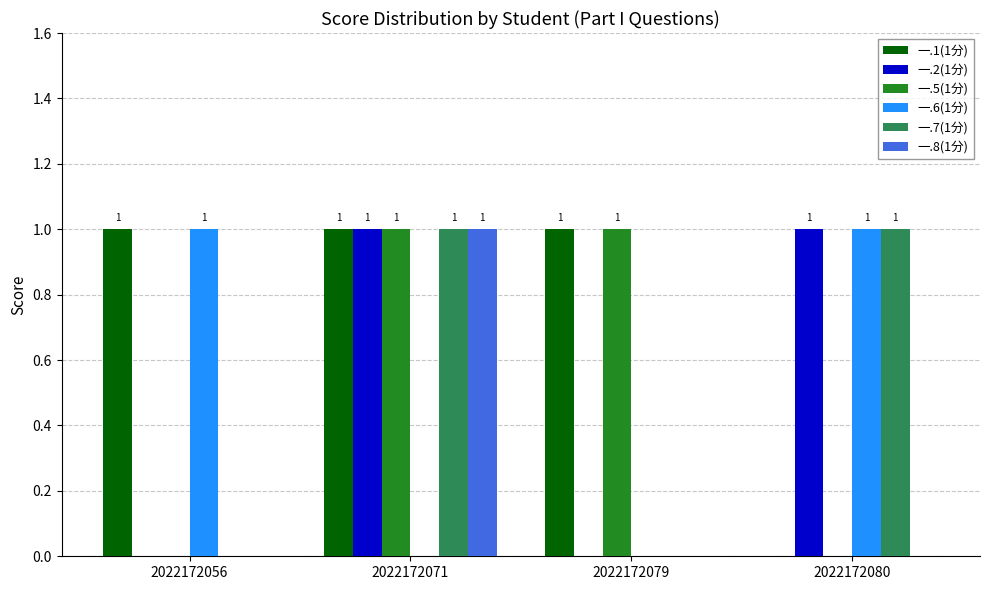

At which category is the sum across all series the highest?

2022172071